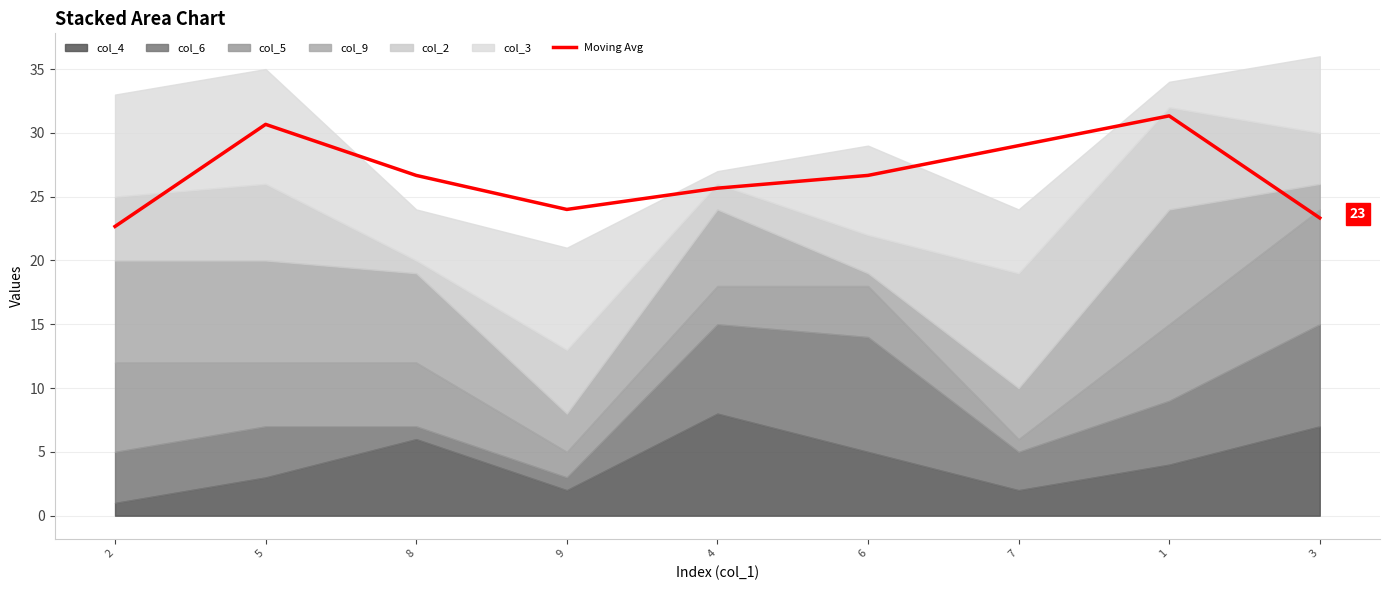

What is the difference between the values at 7 and 8?

2.3